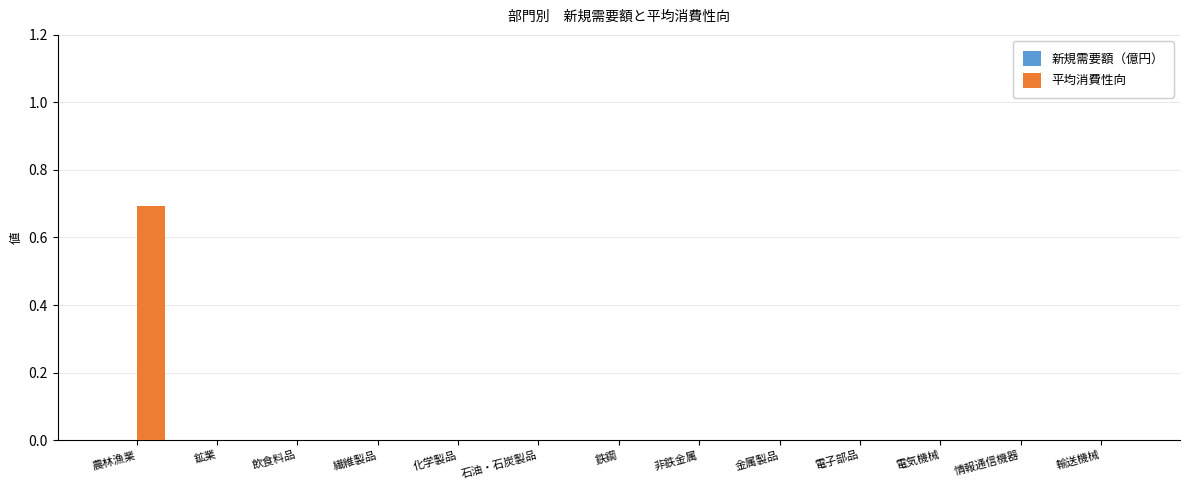

Is it true that the value at 輸送機械 is 0.0?

True